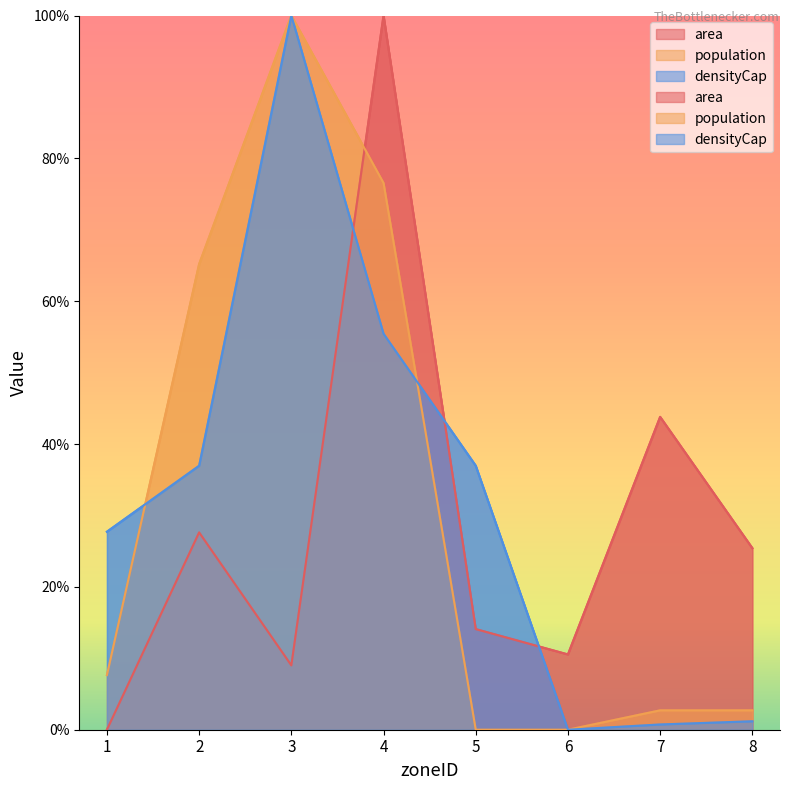

How many times do population and densityCap cross each other?

2